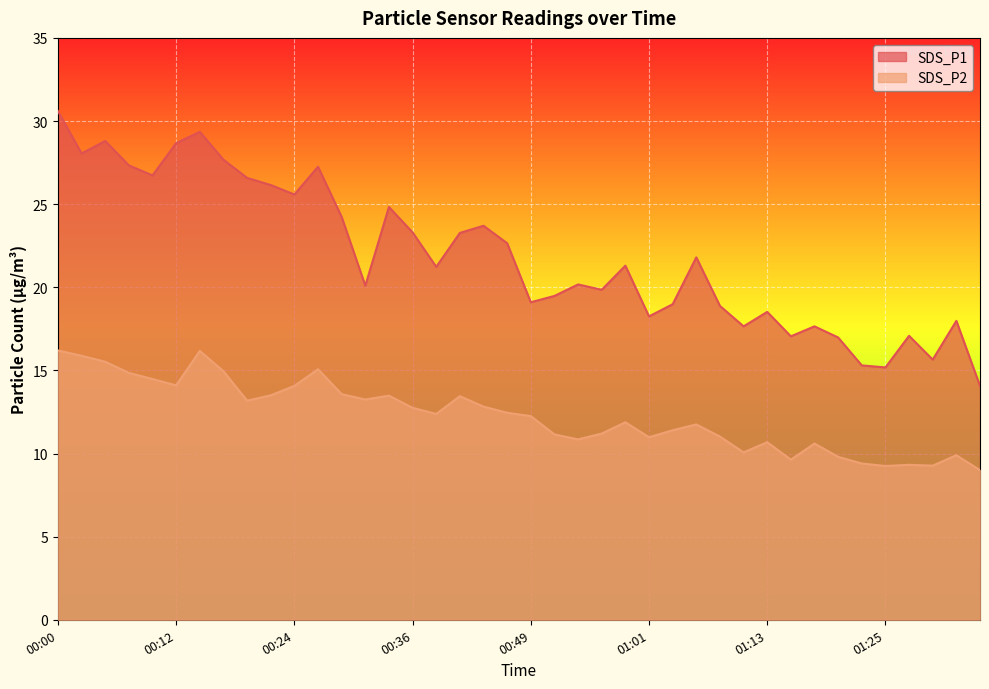

Where is the first local minimum for SDS_P1?

00:02